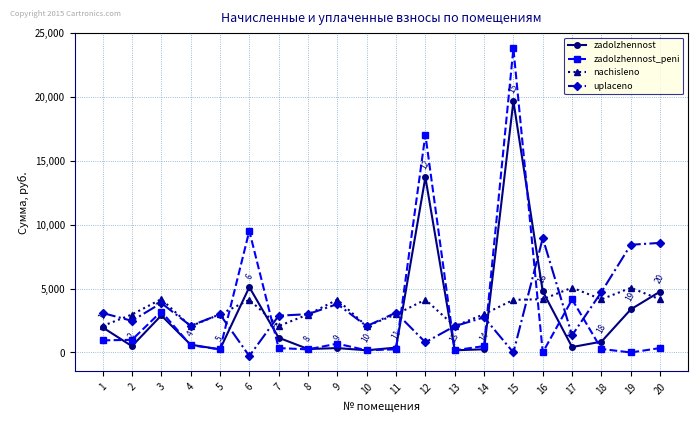

Which series changed the most between 5 and 16?

uplaceno